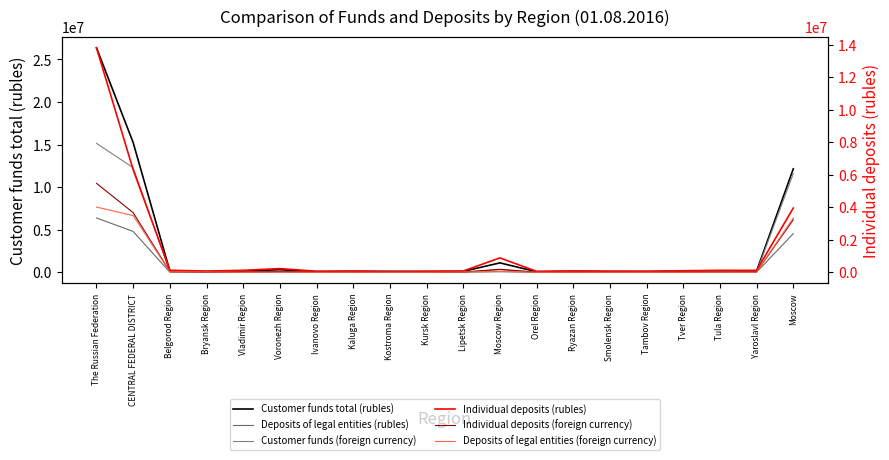

What is the highest value of the Deposits of legal entities (foreign currency) series?

4012117